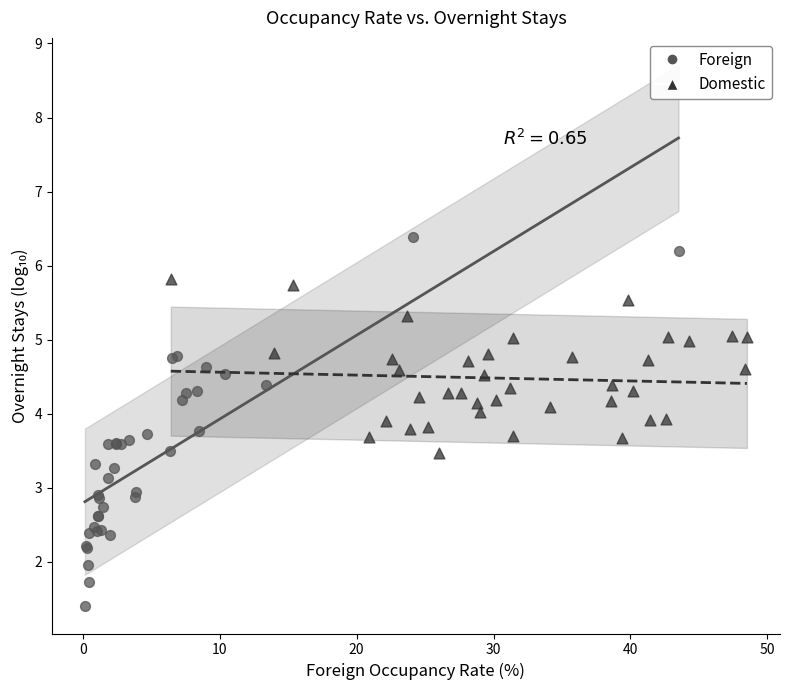

Which series has the widest spread of Y values?

Foreign